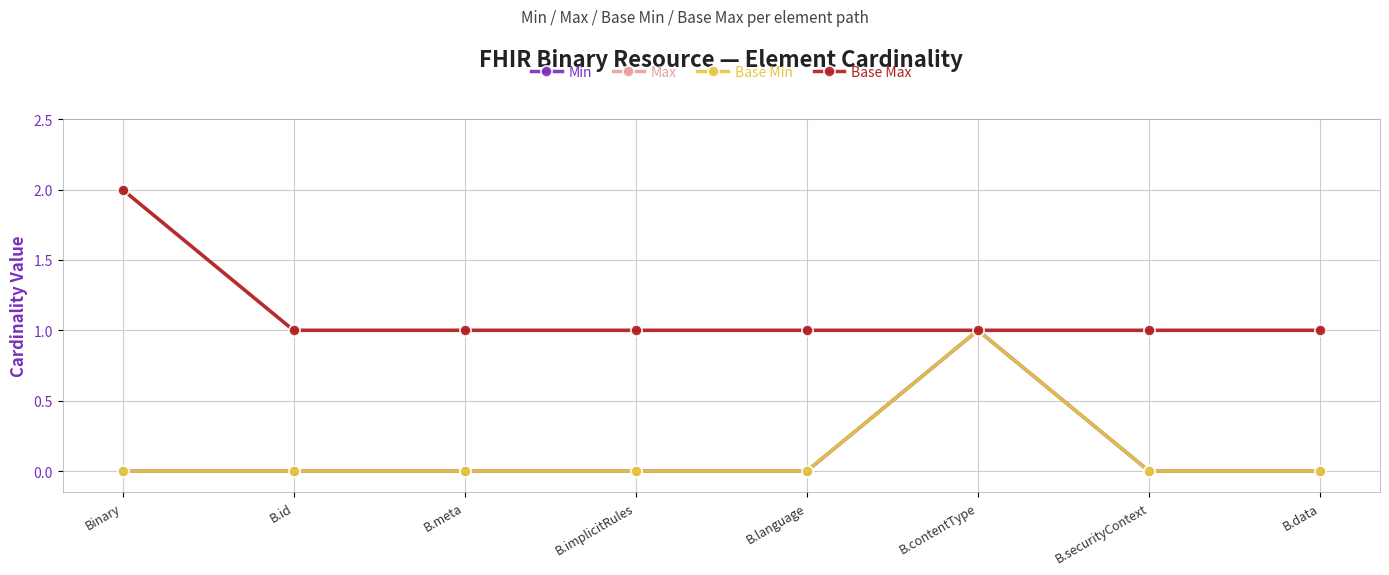

True or false: Min and Max cross at least once.

False